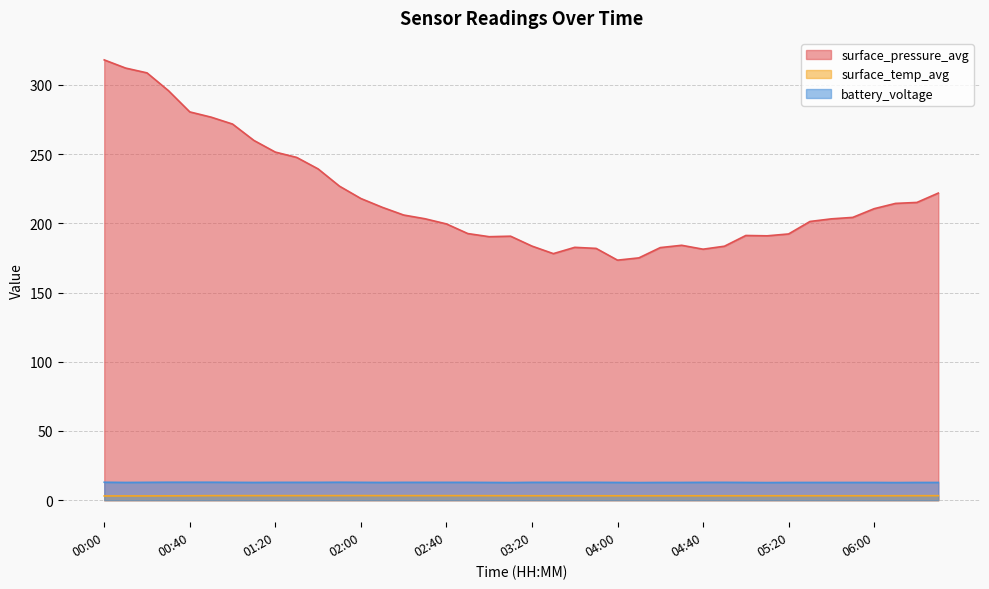

Is the value of battery_voltage at 00:00 greater than the value of surface_pressure_avg at 00:10?

No